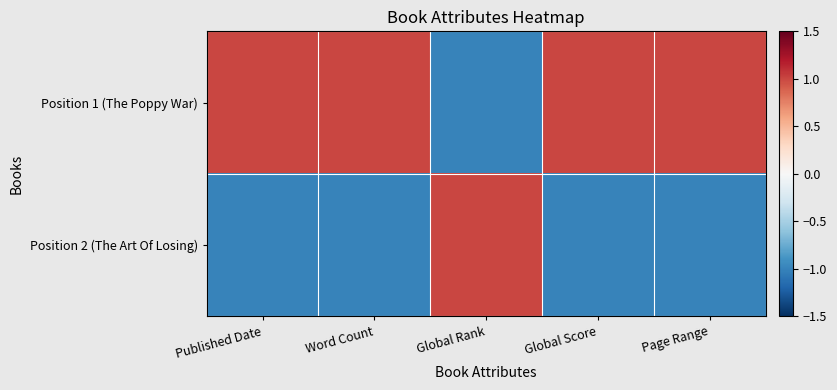

List the series in order of their peak value, highest first.

Position 1 (The Poppy War), Position 2 (The Art Of Losing)